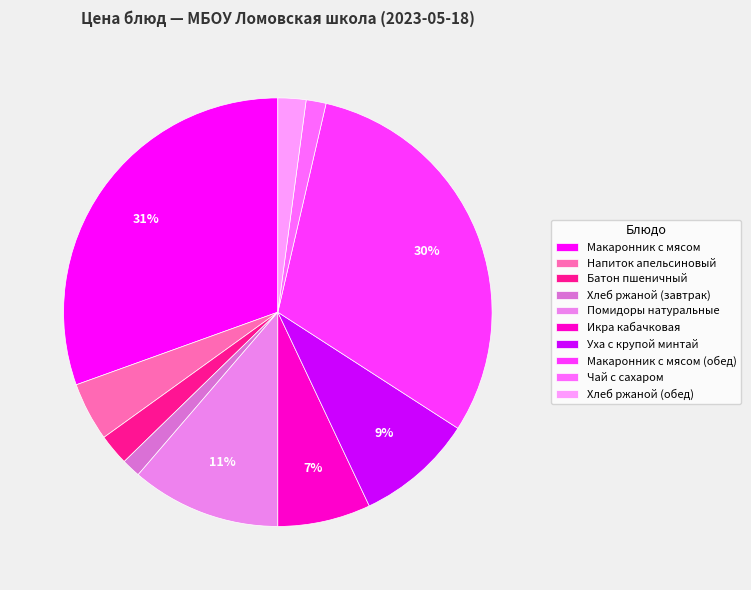

What percentage is the Батон пшеничный slice, to the nearest percent?

2%